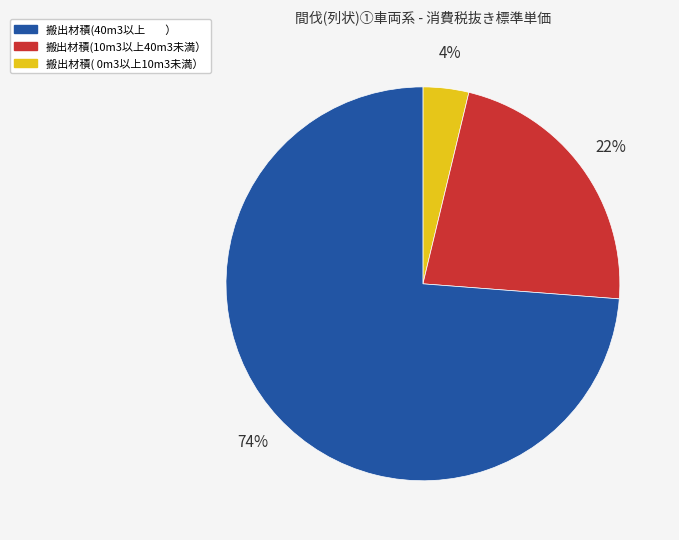

Does any single category account for the majority?

Yes